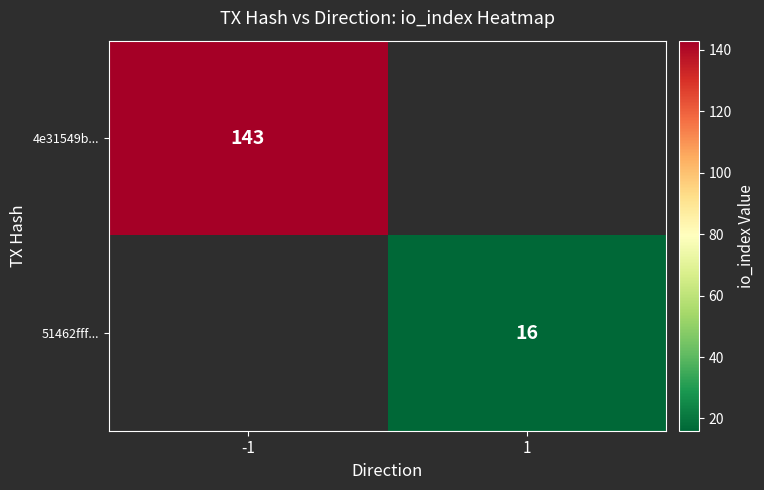

True or false: 4e31549b... has a value of 59 at -1.

False